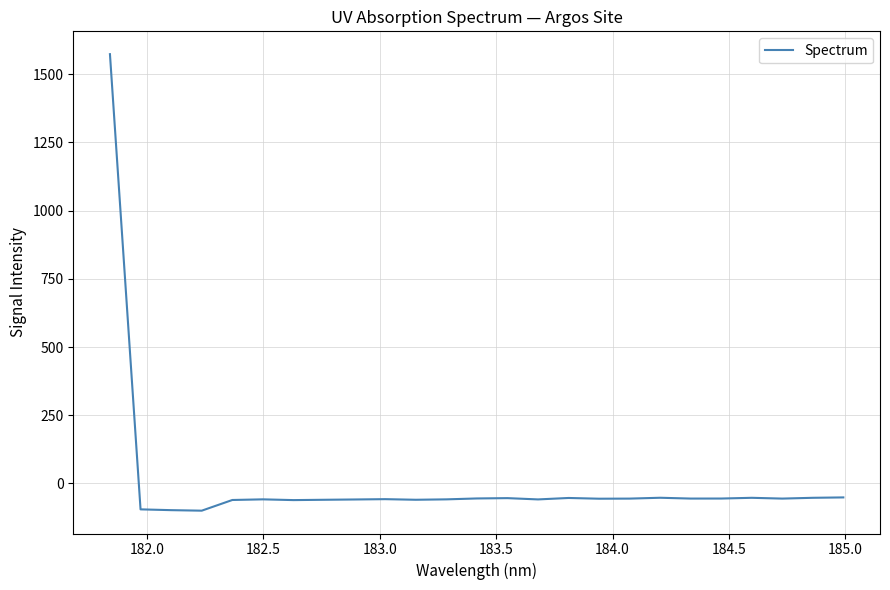

What is the difference between the maximum and minimum values?

1673.6